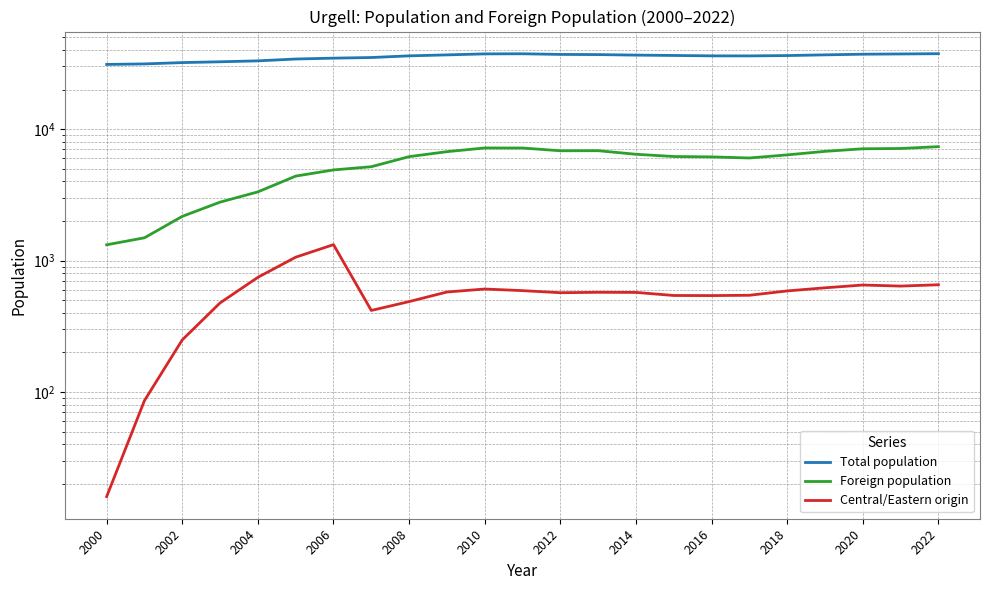

At how many categories does at least one series exceed 402?

23